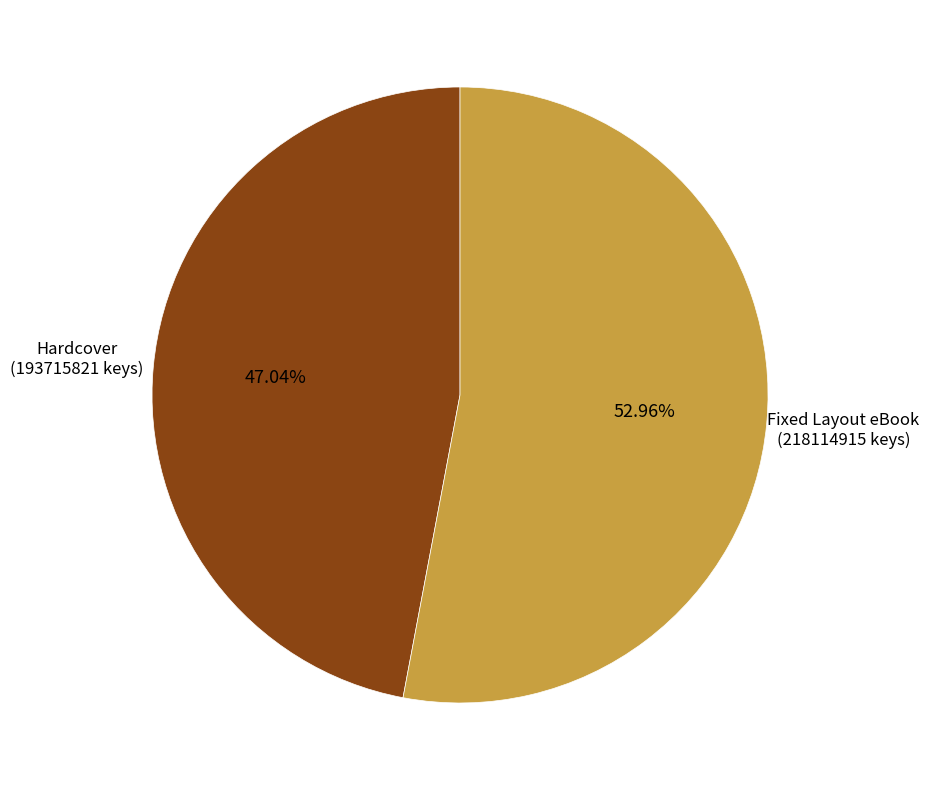

Is there any slice that represents more than half of the pie?

Yes